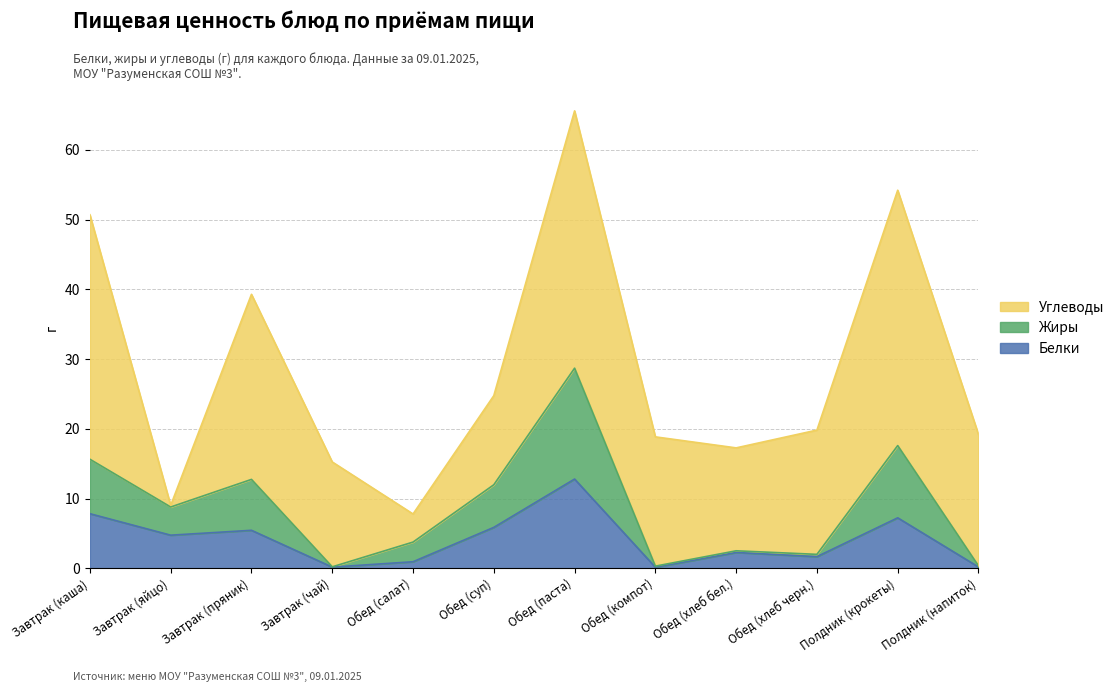

What is the label of the 4th point from the right?

Обед (хлеб бел.)